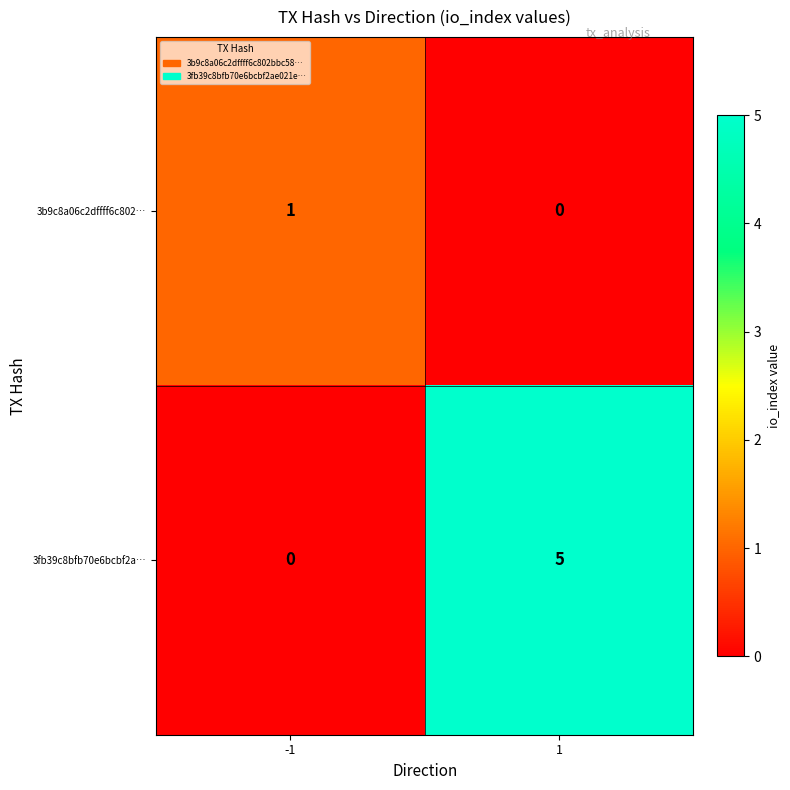

What is the difference between the highest and lowest values at 1?

5